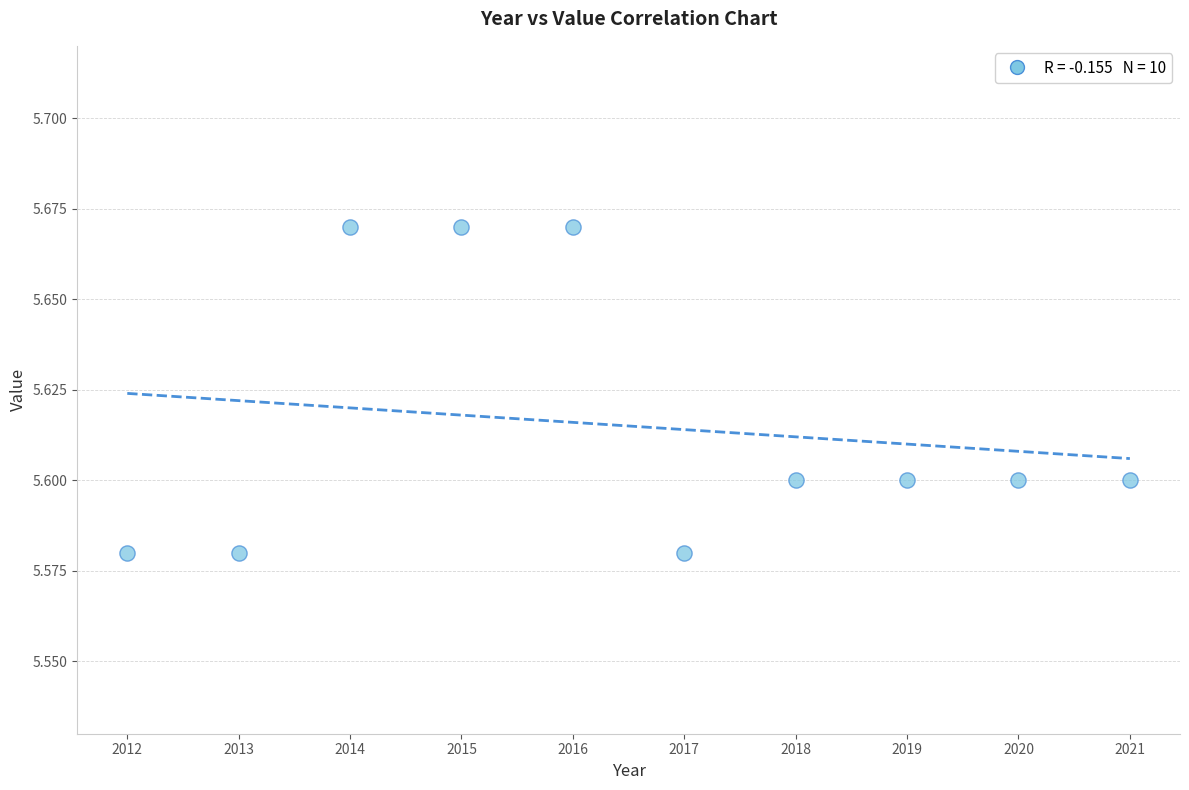

What is the average X value?

2016.5